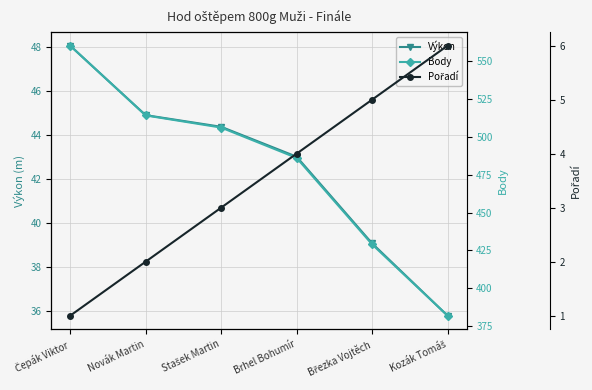

What is the maximum value for Body?

560.0